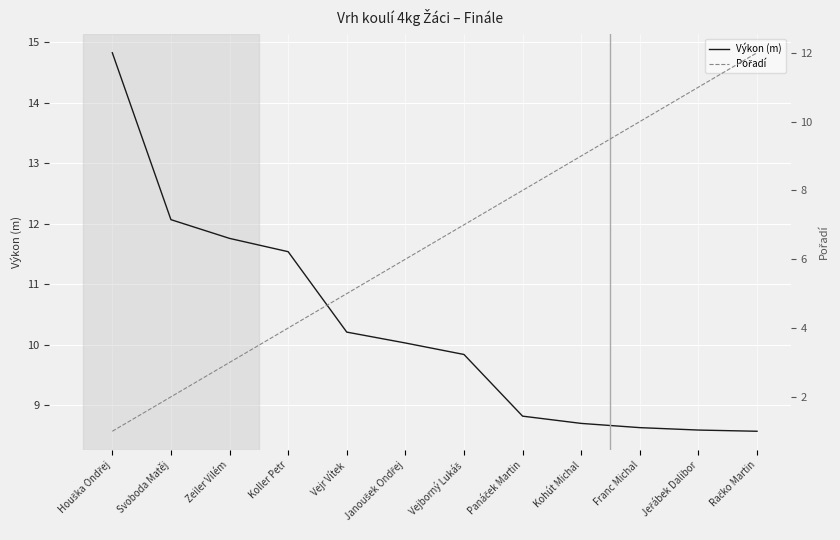

The value of Výkon (m) at Panáček Martin is 8.8. True or false?

True